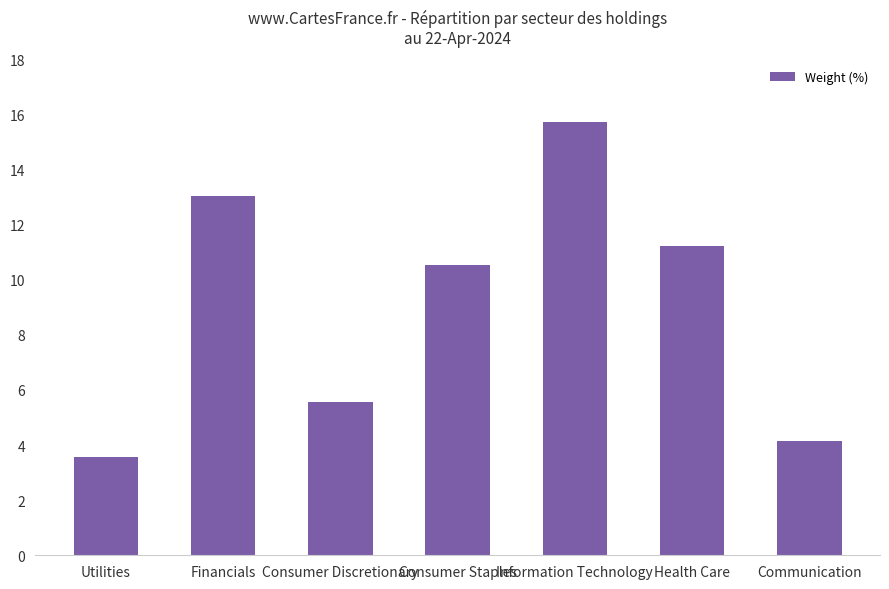

How many series are shown in this chart?

1